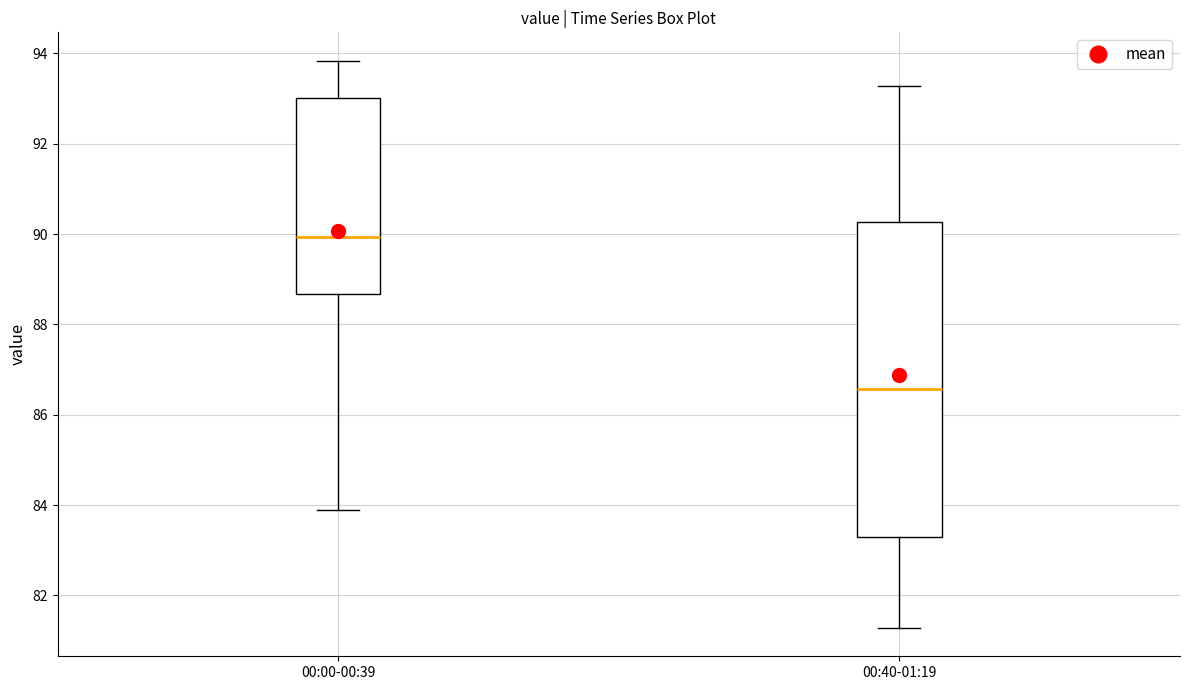

Where does the upper whisker of the box for 00:40-01:19 end on the y-axis? The values are not printed on the chart, so give them approximately, as read against the axis.

93.2